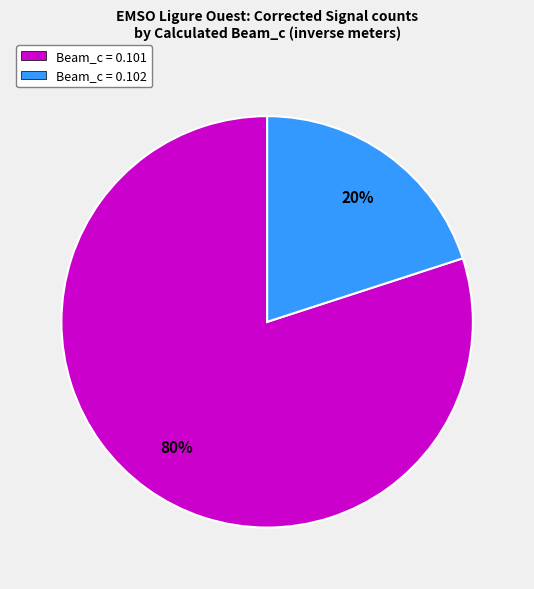

To the nearest percent, what portion does Beam_c = 0.102 represent?

20%